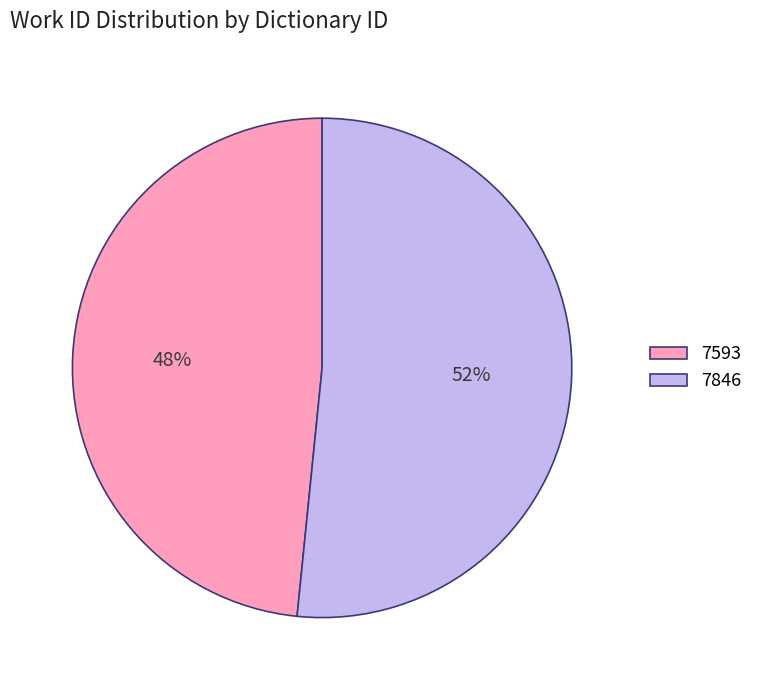

Rank the categories by value from lowest to highest.

7593, 7846